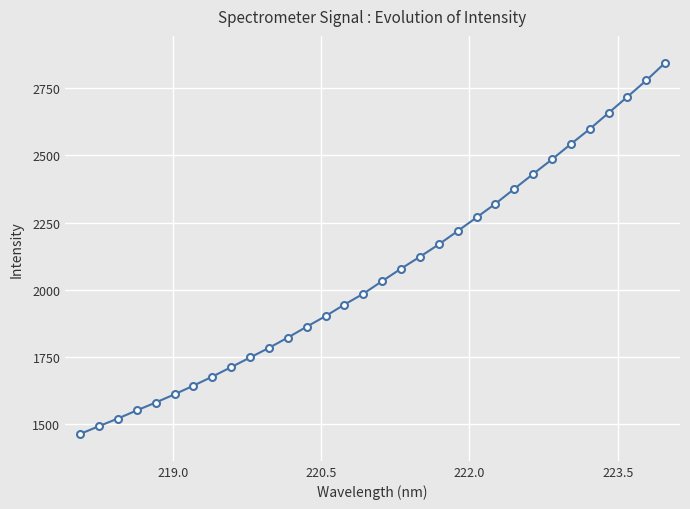

True or false: there are more than 2 points higher than both neighbors.

False